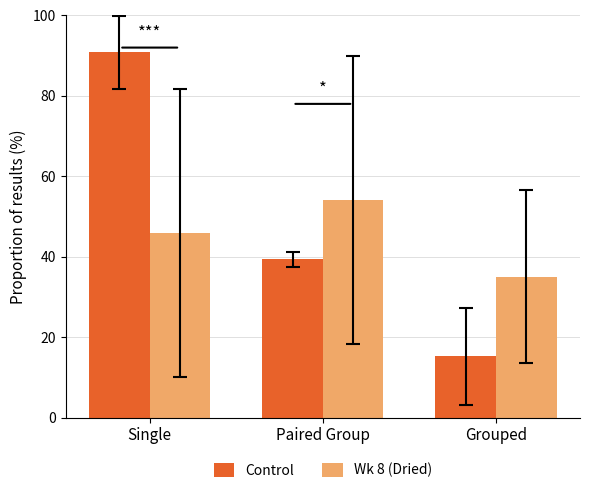

Rank the categories by Wk 8 (Dried) value from lowest to highest.

Grouped, Single, Paired Group